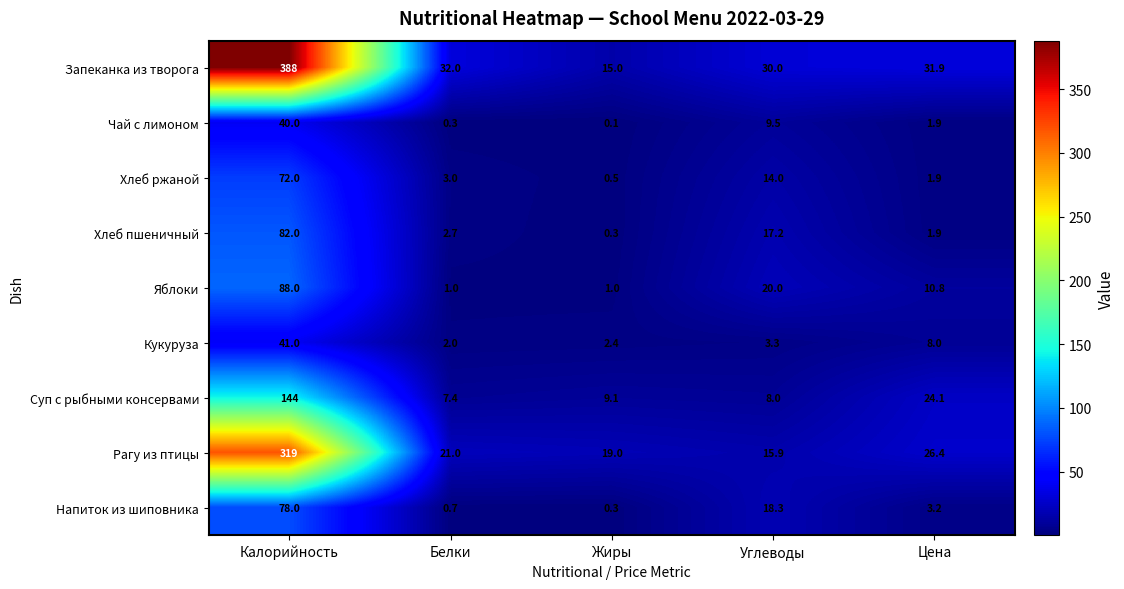

At Калорийность, list the series in order from smallest to largest.

Чай с лимоном, Кукуруза, Хлеб ржаной, Напиток из шиповника, Хлеб пшеничный, Яблоки, Суп с рыбными консервами, Рагу из птицы, Запеканка из творога